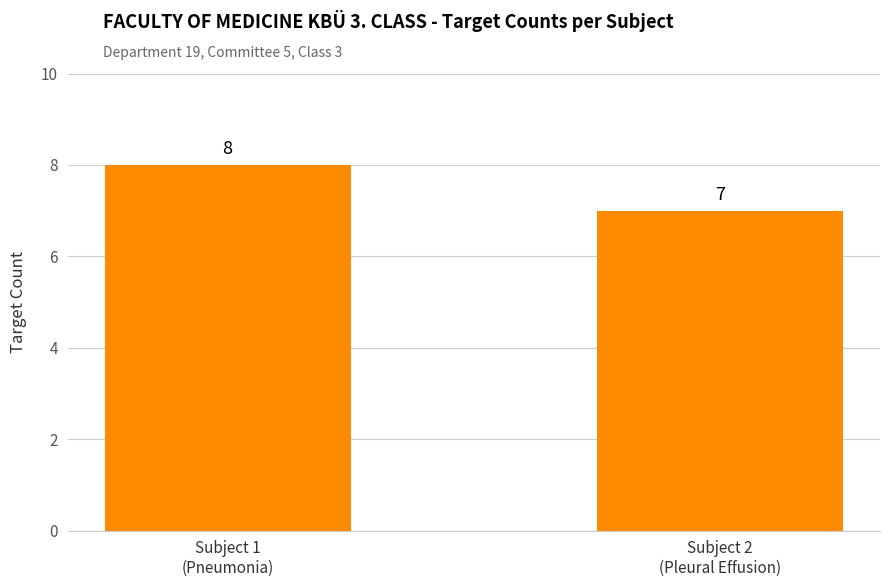

At which label is the value closest to 7?

Subject 2
(Pleural Effusion)